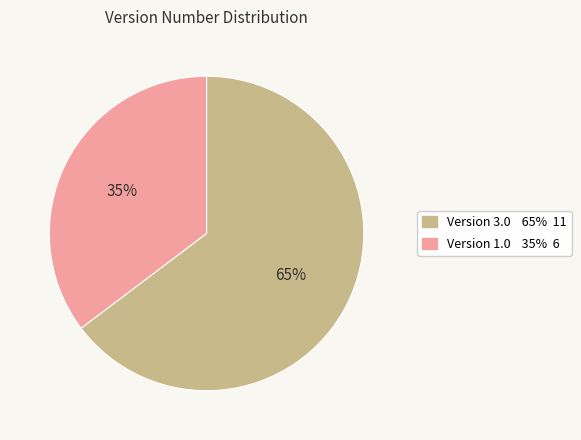

Count the number of slices in the pie.

2